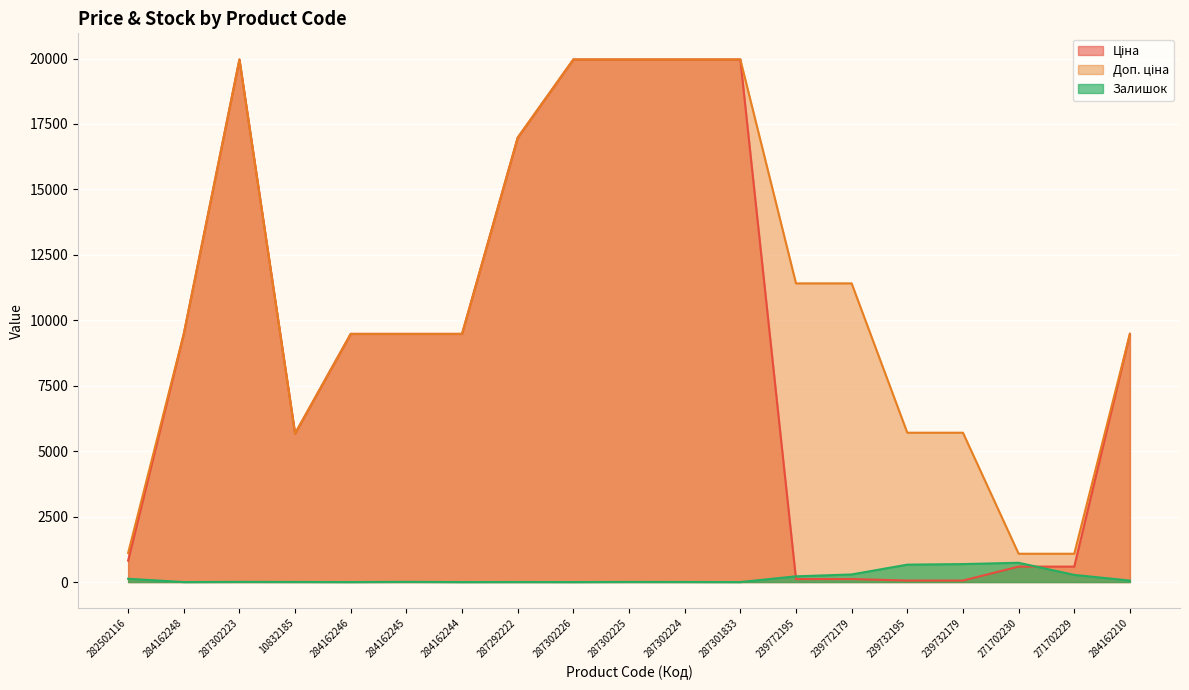

How many categories are shown in the chart?

19